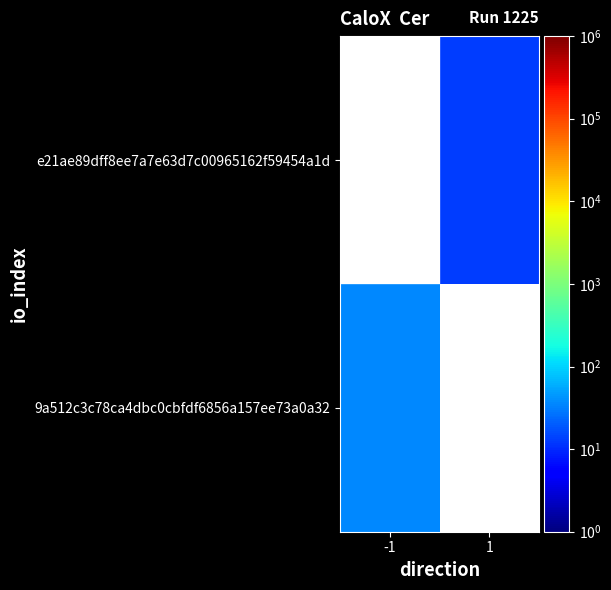

Which label corresponds to the smallest value in the chart?

1